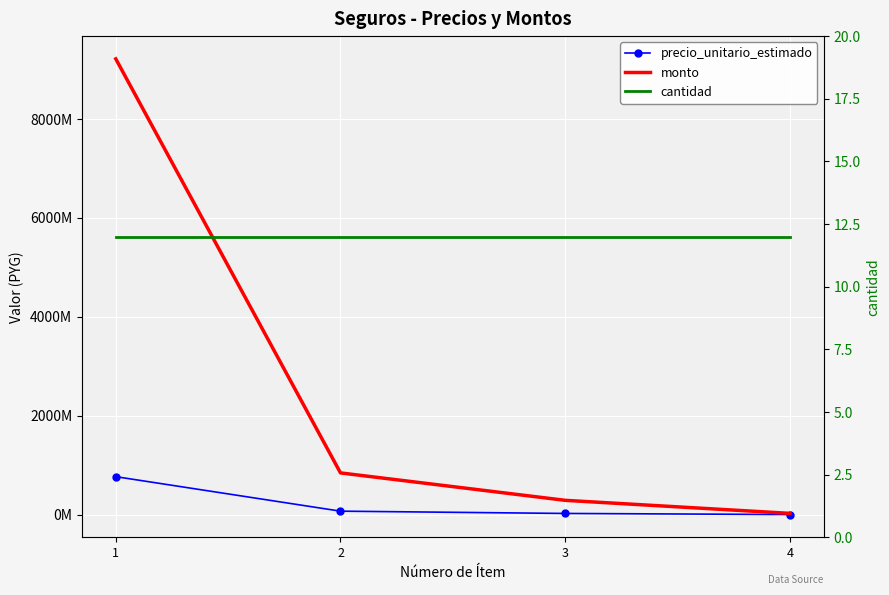

Where does the precio_unitario_estimado series first go above 70319309?

1